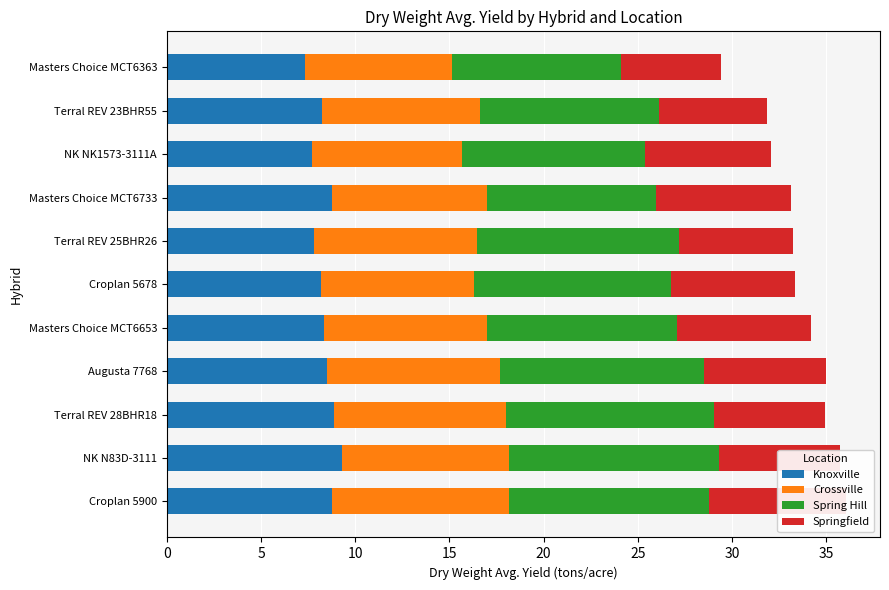

How many distinct data groups are displayed?

4